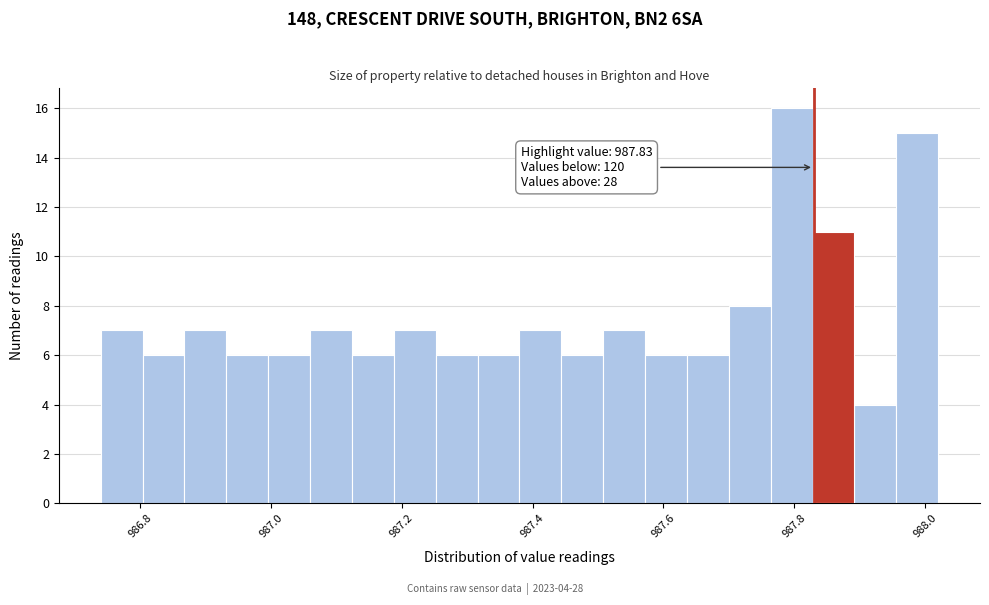

Read against the x-axis, roughly where is the centre of the tallest bar?

987.80